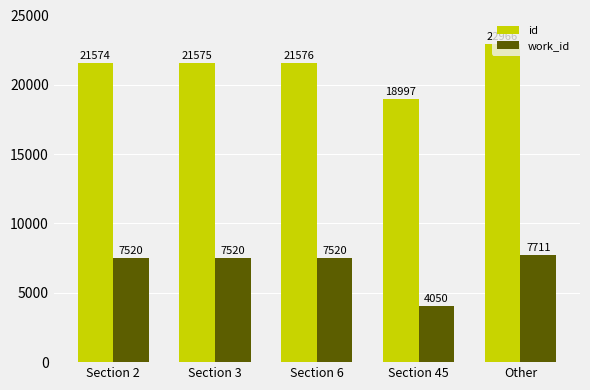

What is the difference between the id values at Section 6 and Other?

1390